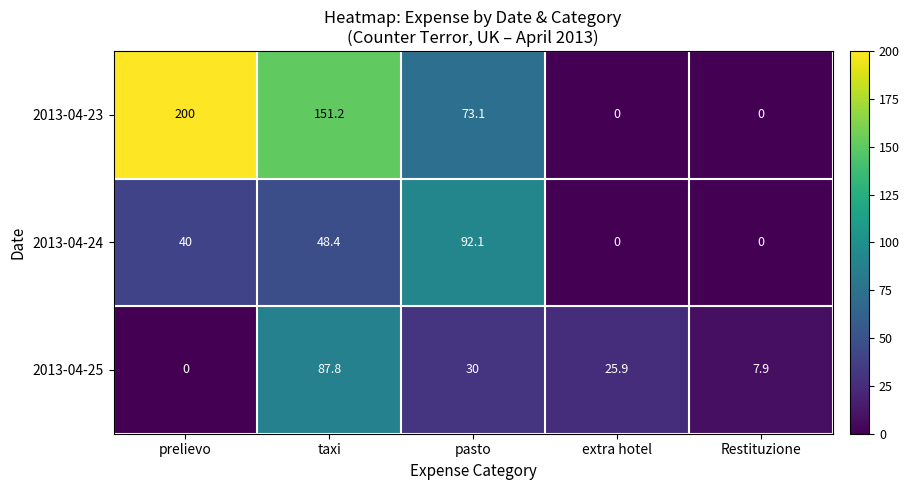

Which label corresponds to the largest value in the chart?

prelievo